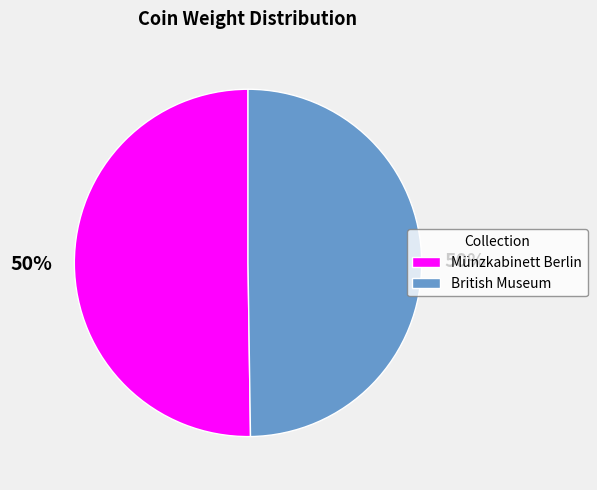

Approximately how many times larger is the value at Münzkabinett Berlin compared to British Museum?

1.0